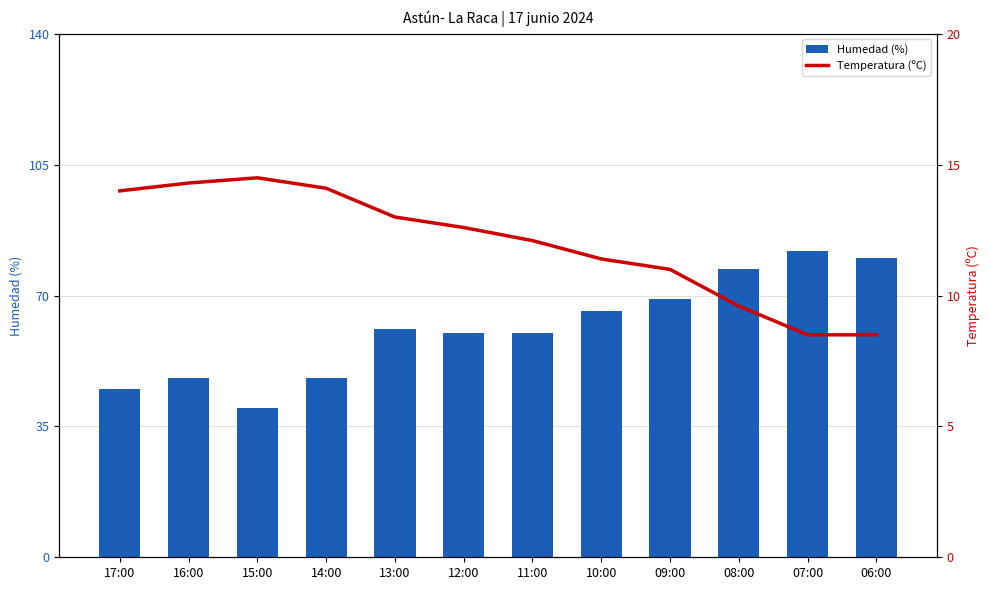

What are all the series names shown in the legend?

Humedad (%), Temperatura (ºC)